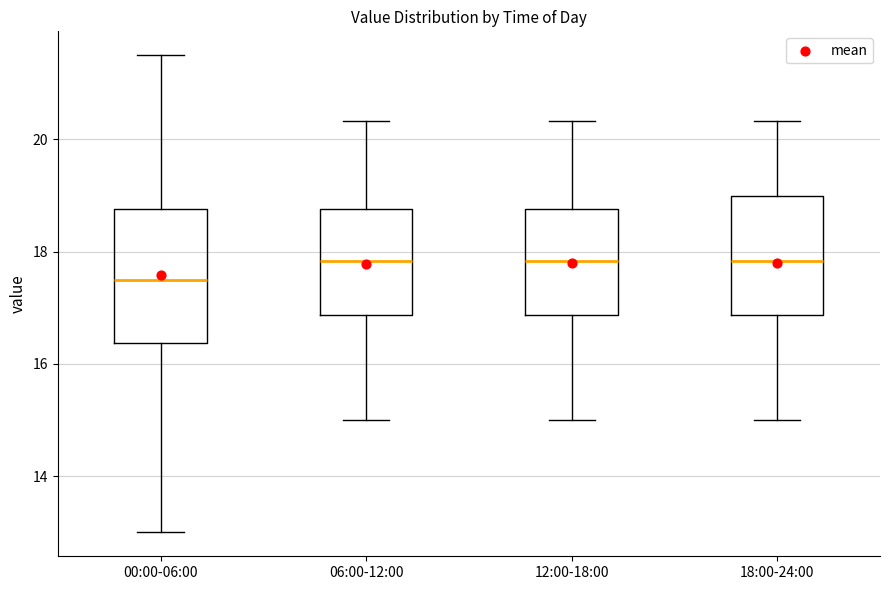

Reading left to right, read every box against the y-axis: the position of its median line, the range the box covers, and the ends of its whiskers. The values are not printed on the chart, so give them approximately, as read against the axis.

00:00-06:00: median 17.6, box 16.4 to 18.8, whiskers 13.0 to 21.6
06:00-12:00: median 17.8, box 16.8 to 18.8, whiskers 15.0 to 20.4
12:00-18:00: median 17.8, box 16.8 to 18.8, whiskers 15.0 to 20.4
18:00-24:00: median 17.8, box 16.8 to 19.0, whiskers 15.0 to 20.4